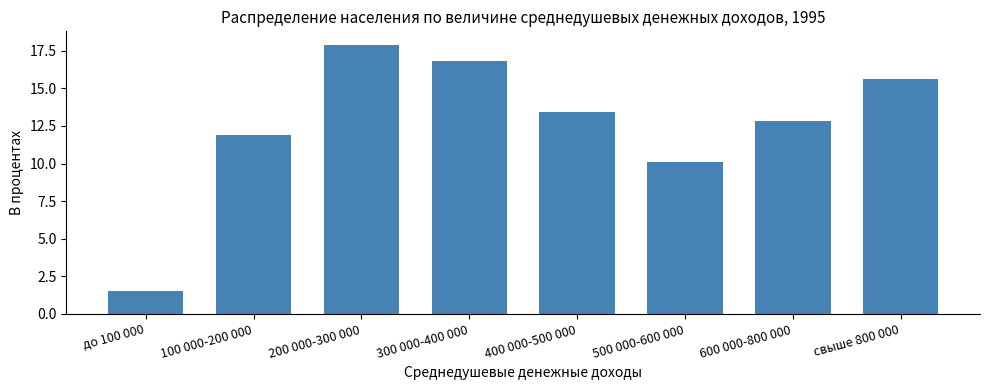

The value at 200 000-300 000 is 4.6. True or false?

False